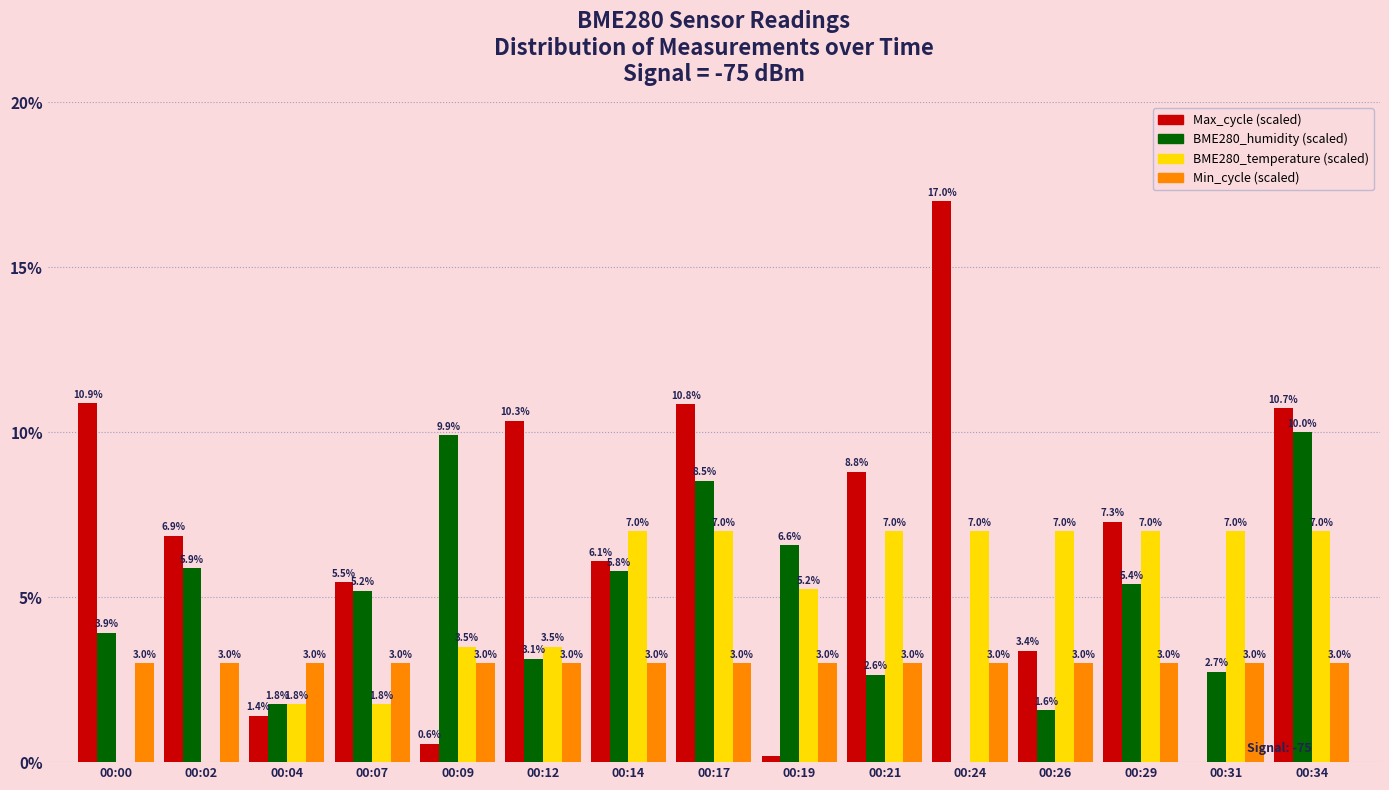

At which category is the sum across all series the highest?

00:34